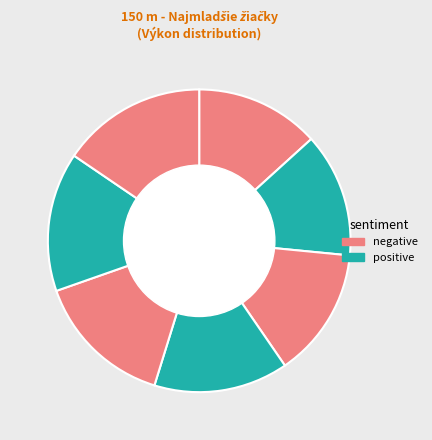

How many slices are in this pie chart?

7